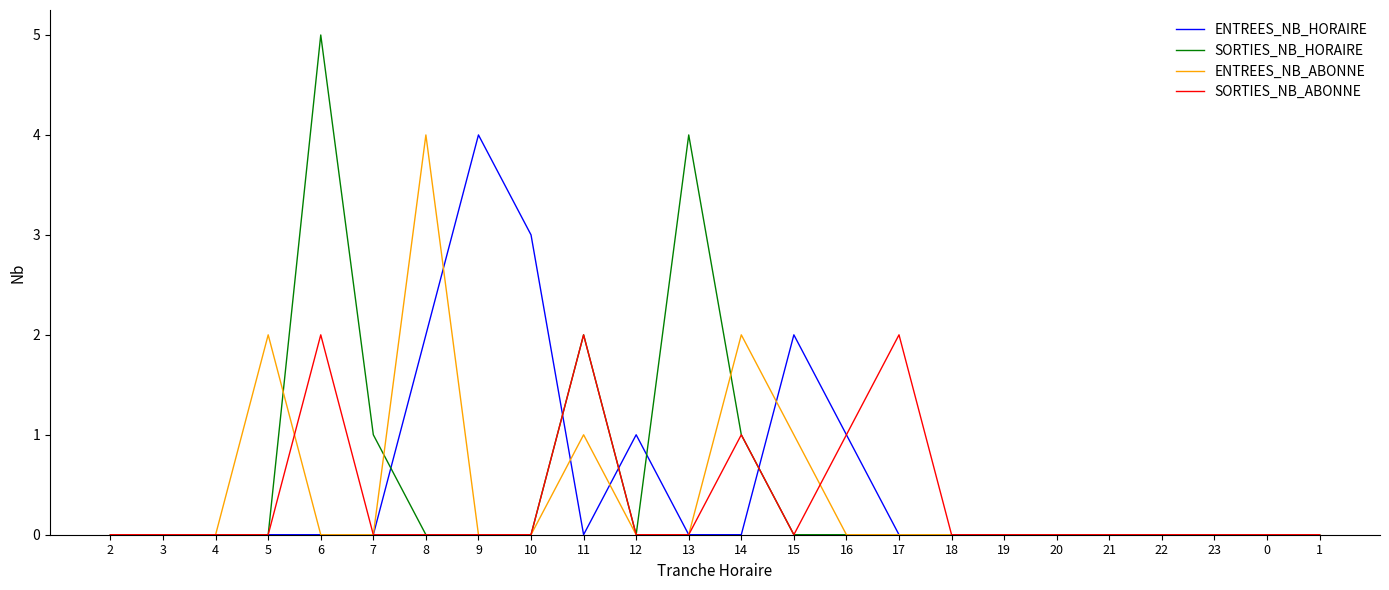

At which category is the sum across all series the highest?

6